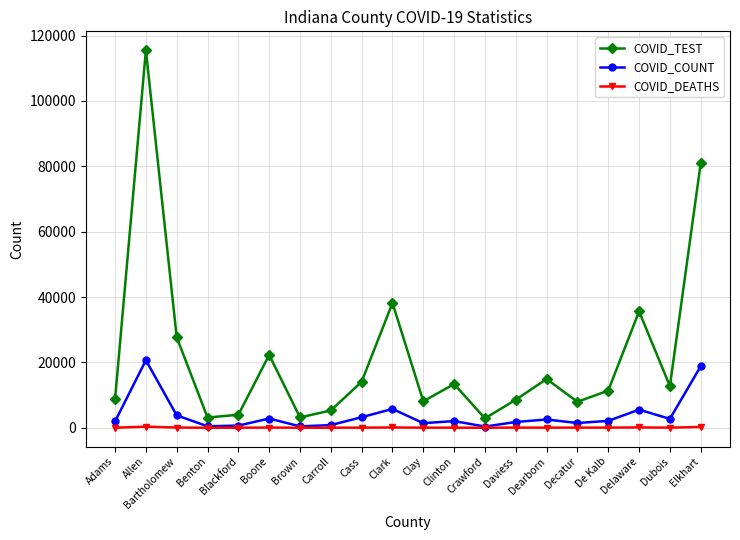

In COVID_COUNT, how many points are higher than both neighbors (excluding endpoints)?

6